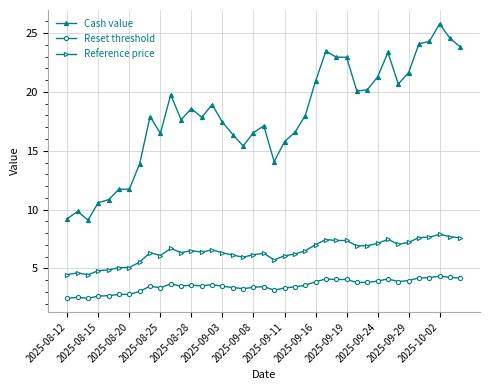

True or false: Reset threshold has more than 2 interior local peaks.

True